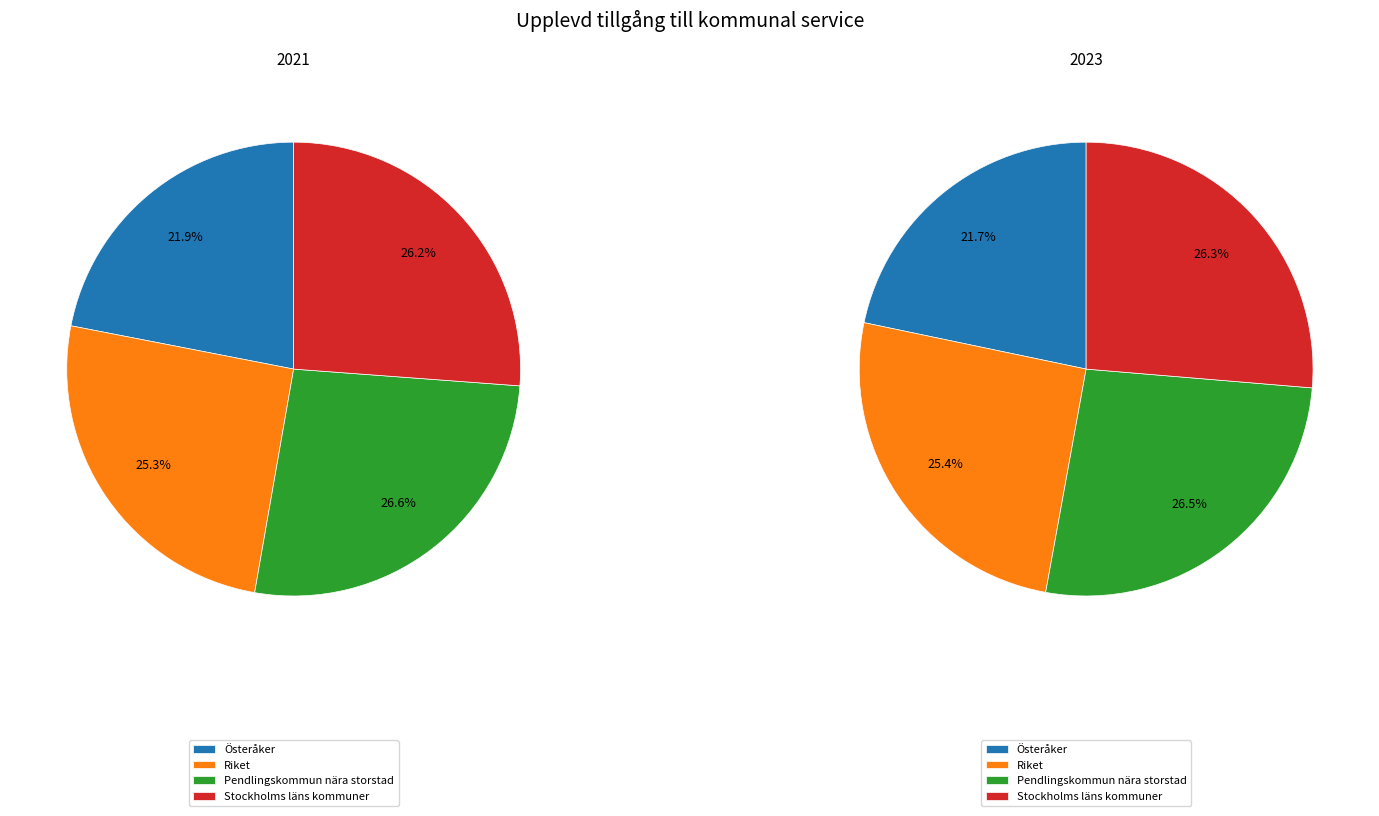

Does any single category account for the majority?

No